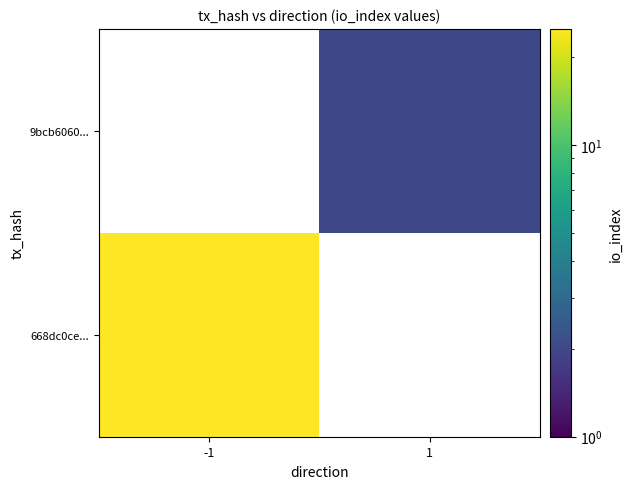

Between -1 and 1, which is larger?

1